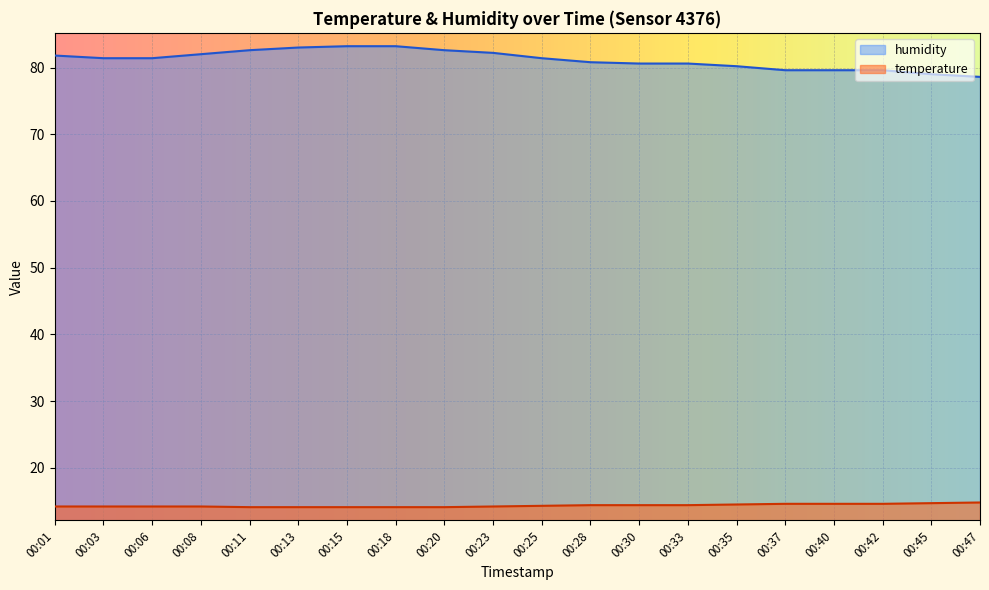

At which category is the sum across all series the highest?

00:15